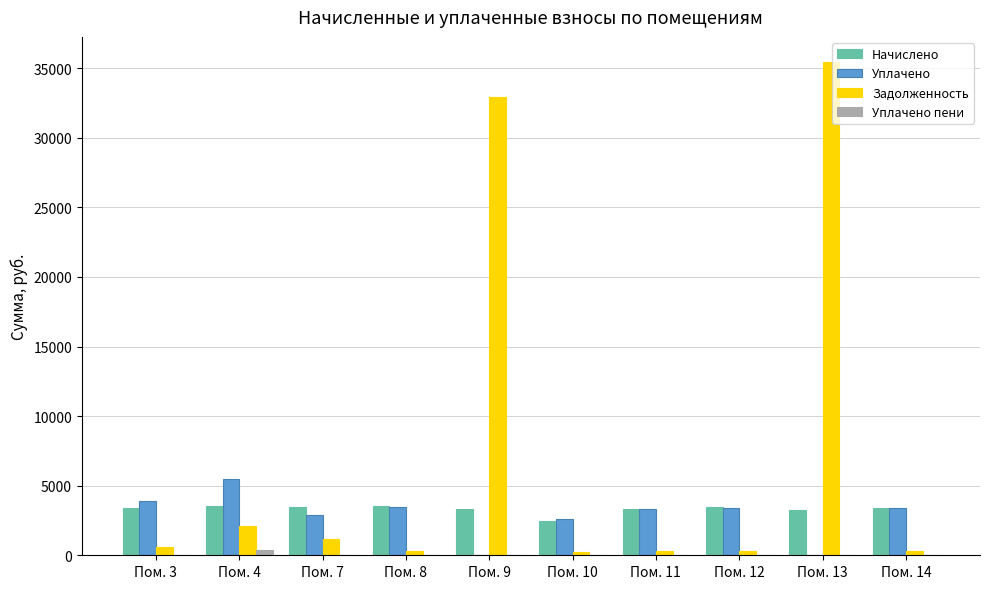

How many data points in Уплачено are above 3361?

5